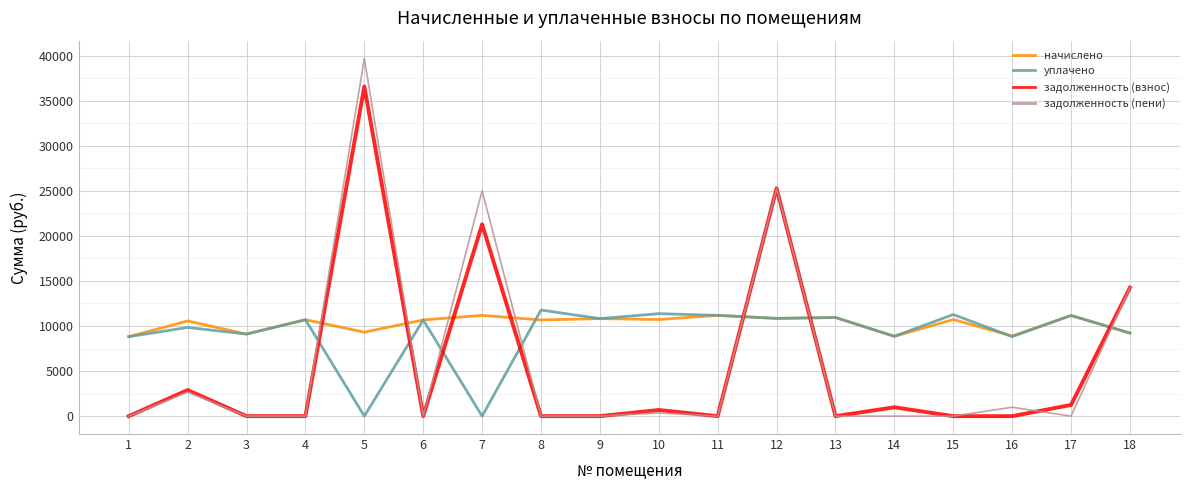

Does the chart display data point markers on the line(s)?

No